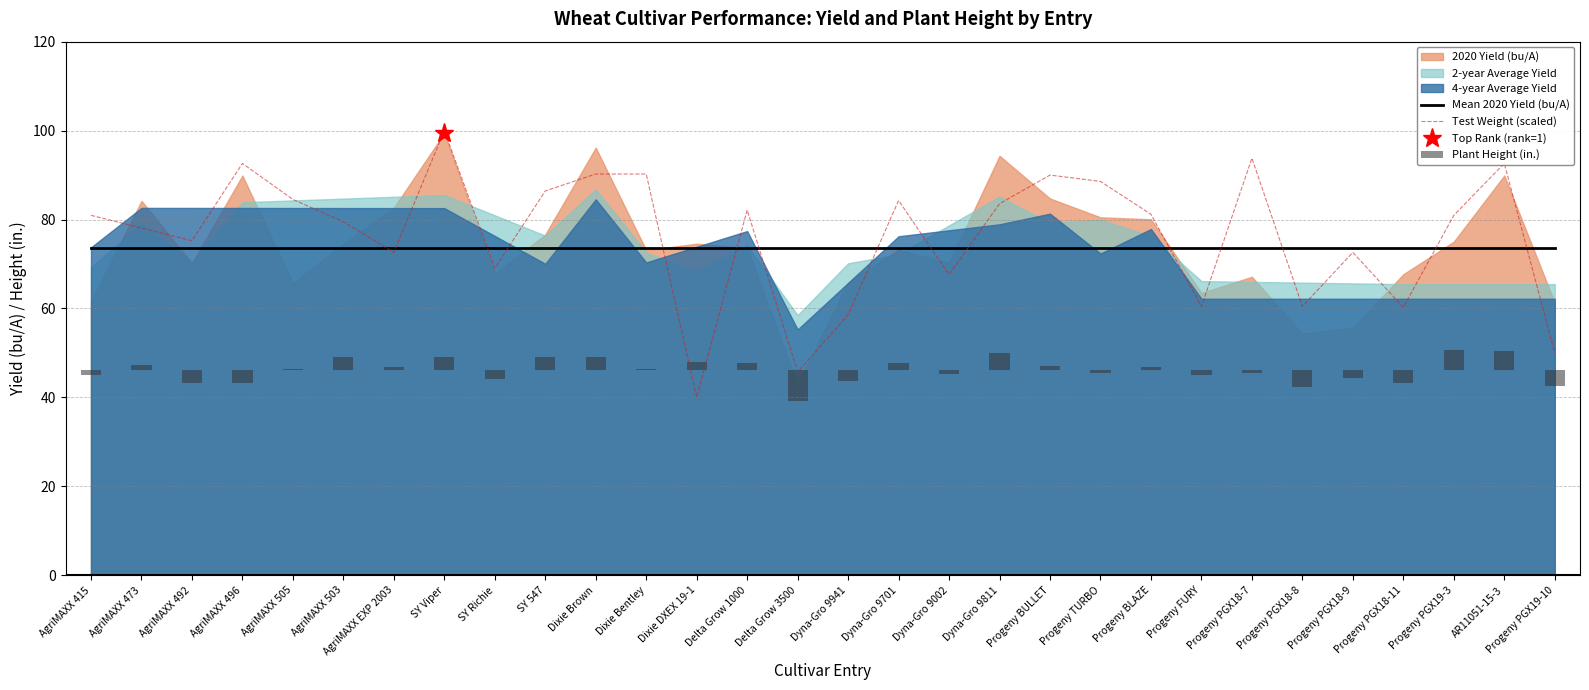

How many categories are shown in the chart?

30